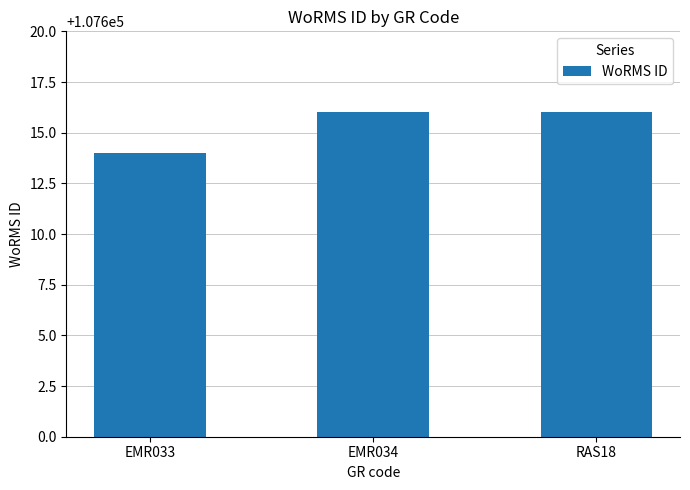

The value at EMR033 is 34179. True or false?

False